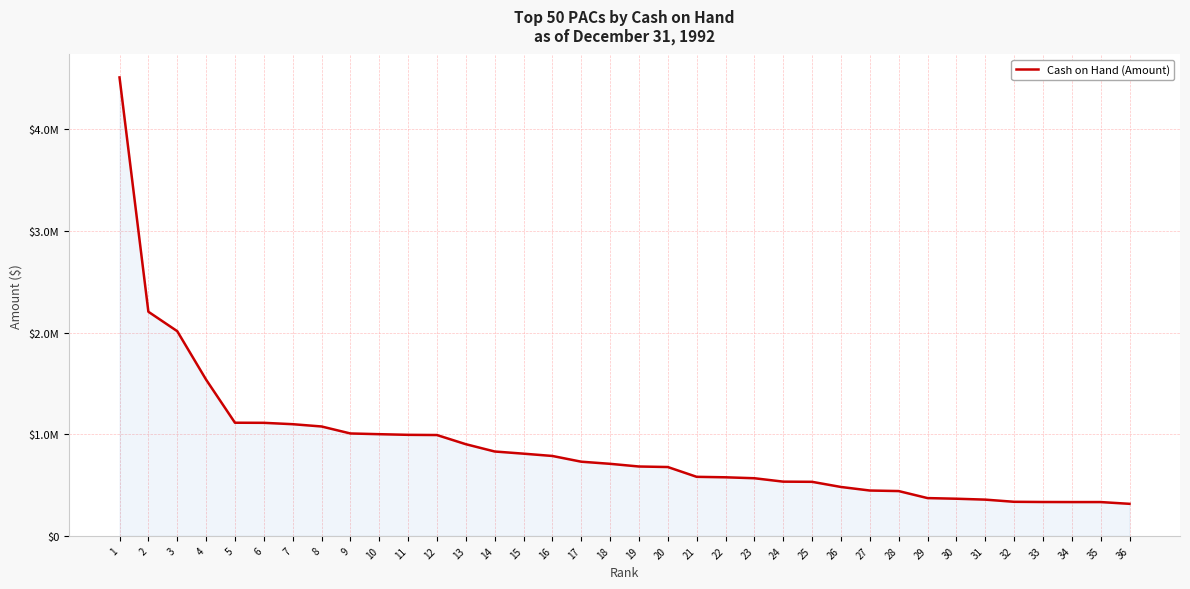

Is this an area chart (filled region under the line)?

Yes